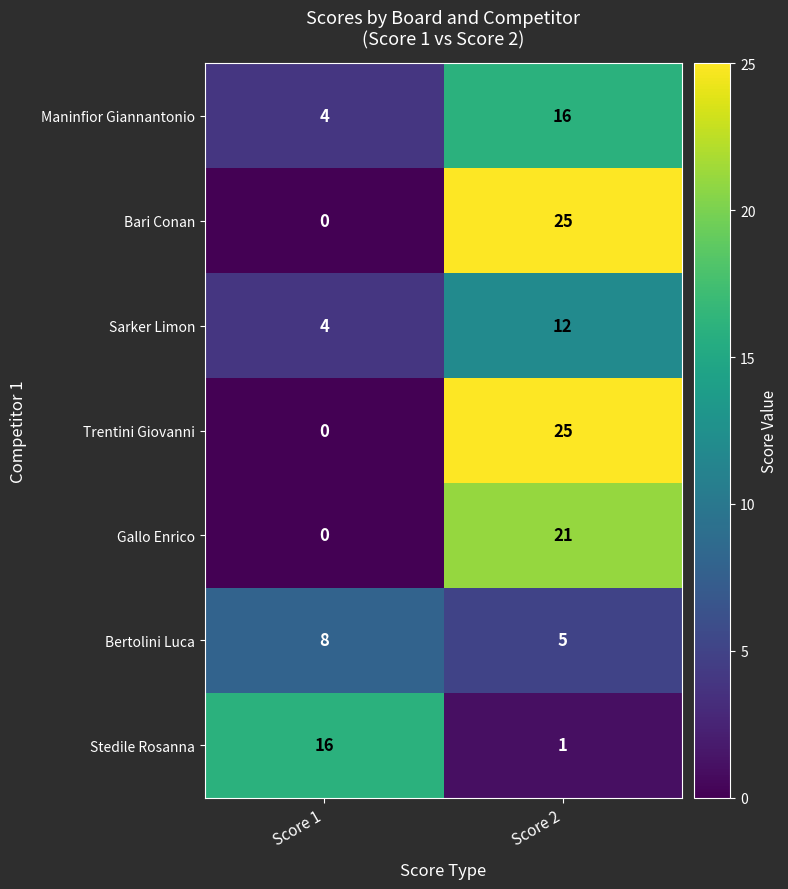

What is the difference between the highest and lowest values at Score 2?

24